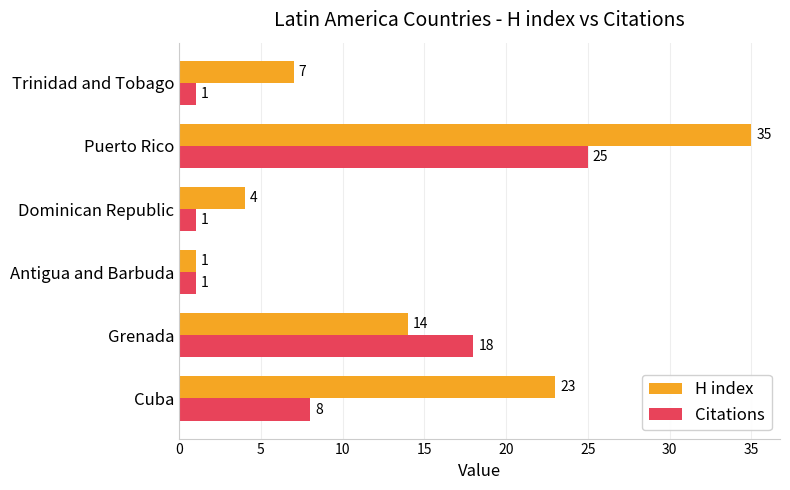

At how many categories does at least one series exceed 5?

4